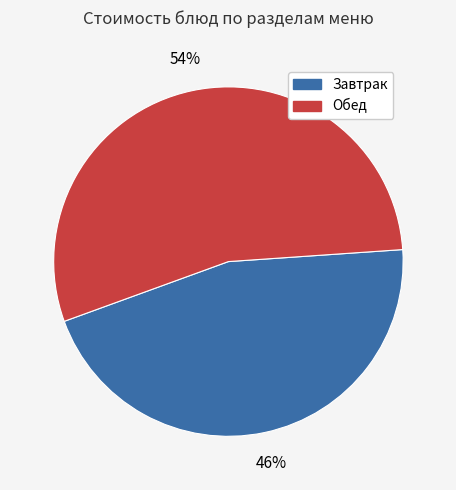

To the nearest percent, what is the average slice percentage?

50%